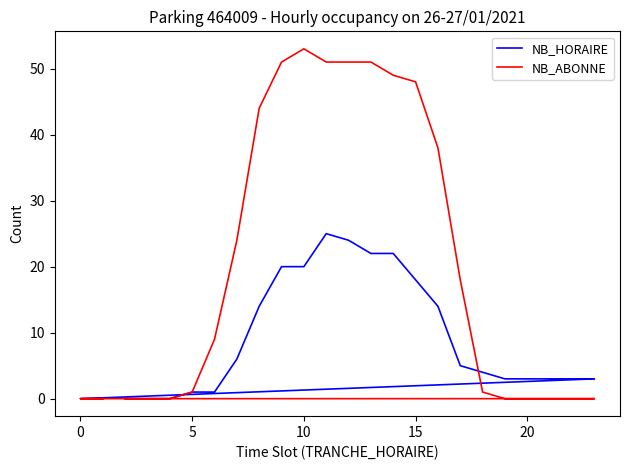

How many distinct data groups are displayed?

2